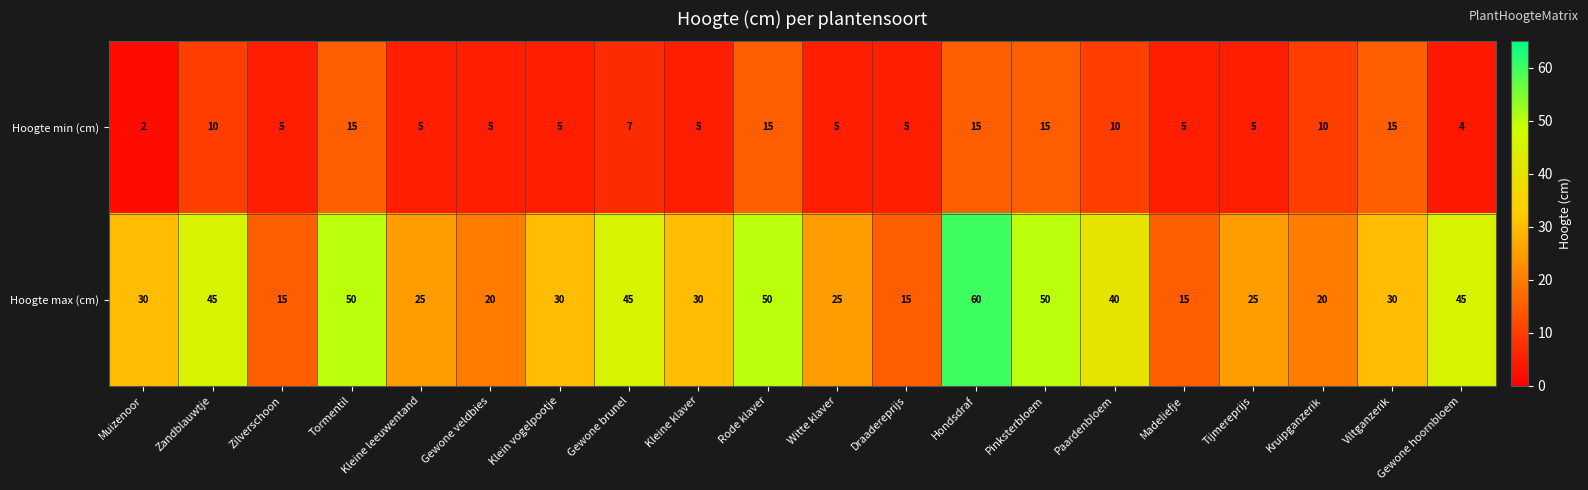

Is it true that Hoogte max (cm) equals 15 at Draadereprijs?

True